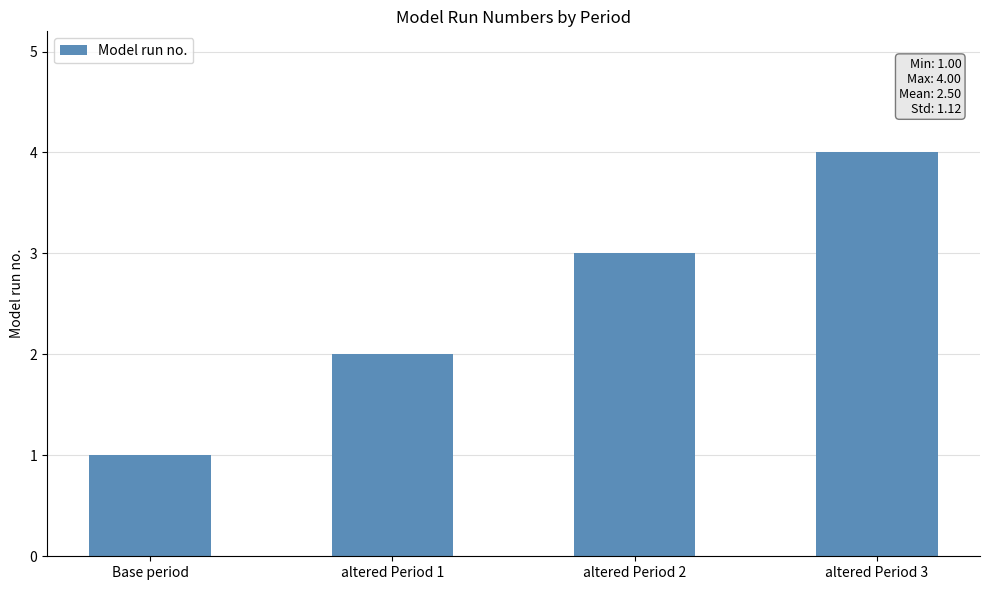

True or false: the data shows 2 at altered Period 1.

True